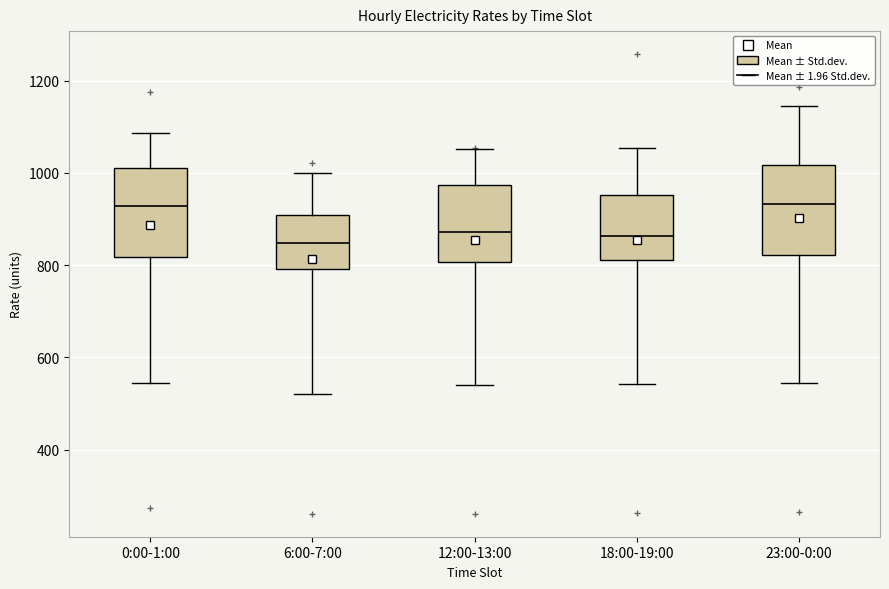

Where does the median line of the box for 0:00-1:00 sit on the y-axis? The values are not printed on the chart, so give them approximately, as read against the axis.

920